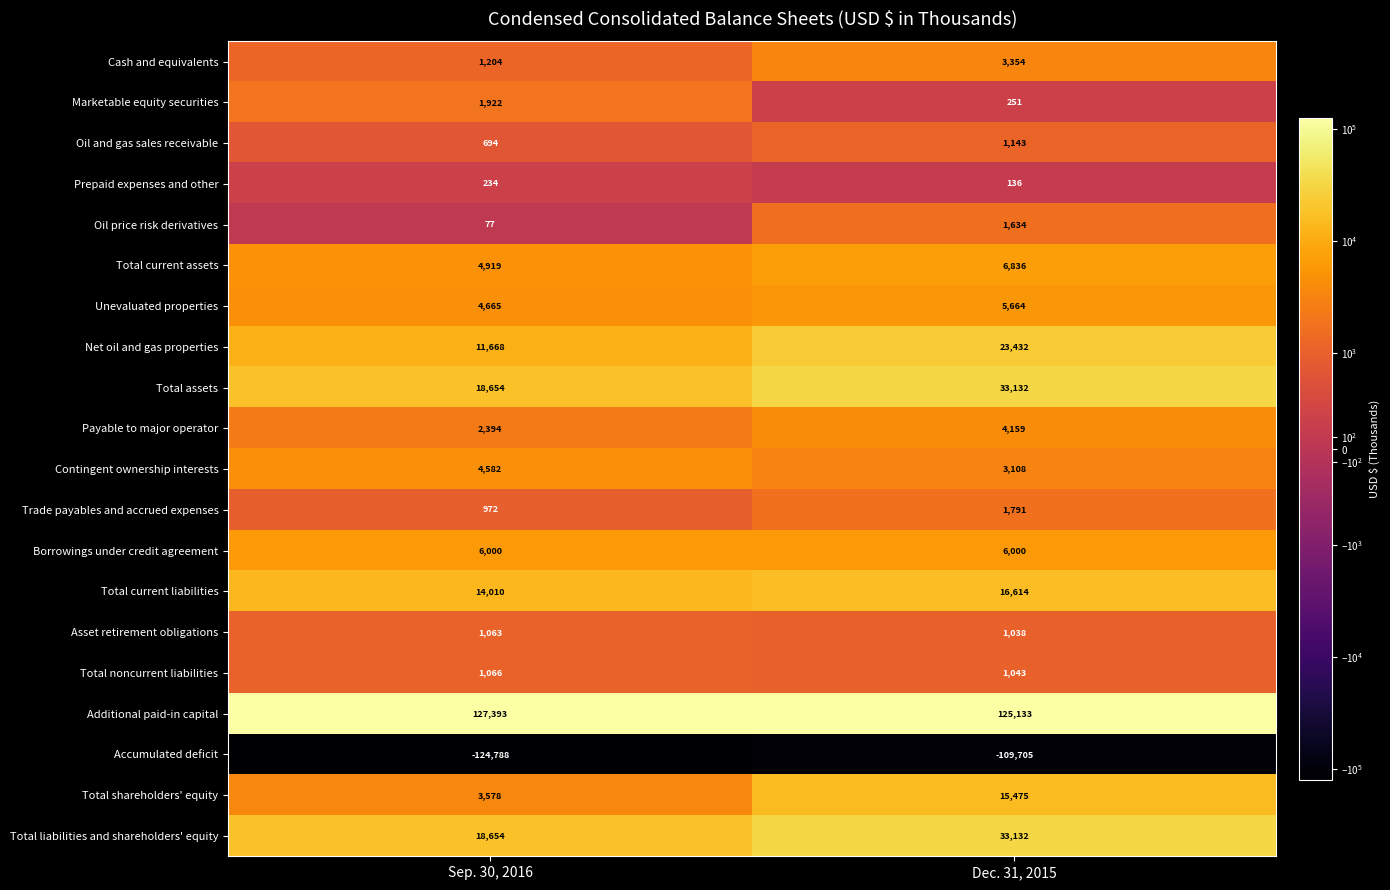

Which category has the highest value across all series?

Sep. 30, 2016